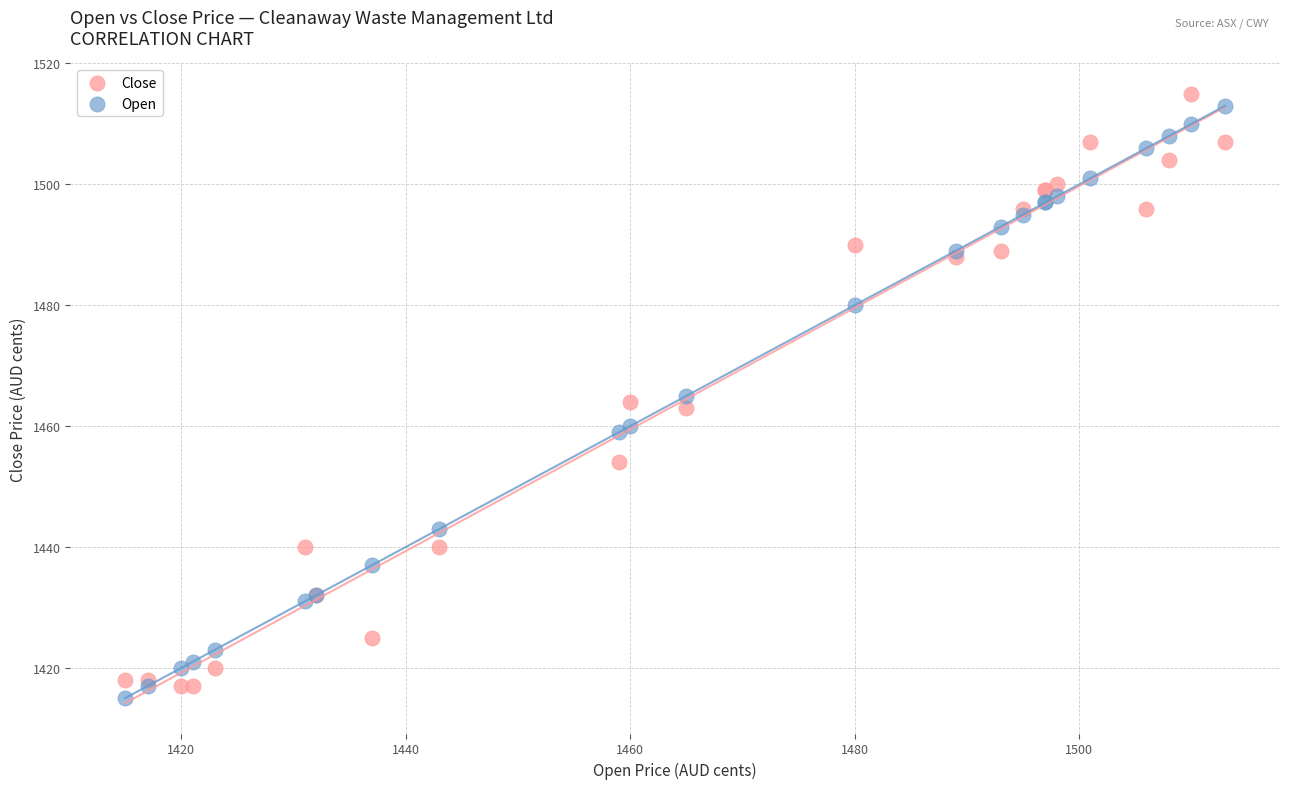

What are all the series names shown in the legend?

Close, Open